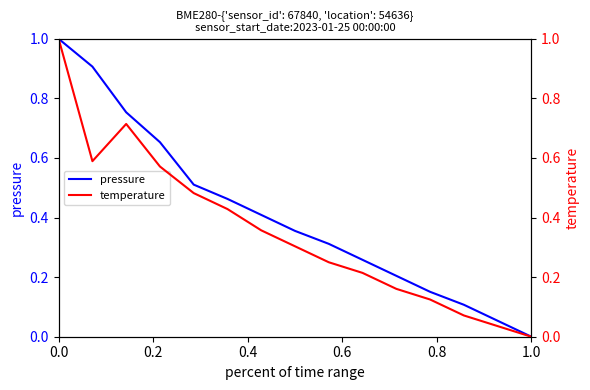

At how many categories does at least one series exceed 0?

14